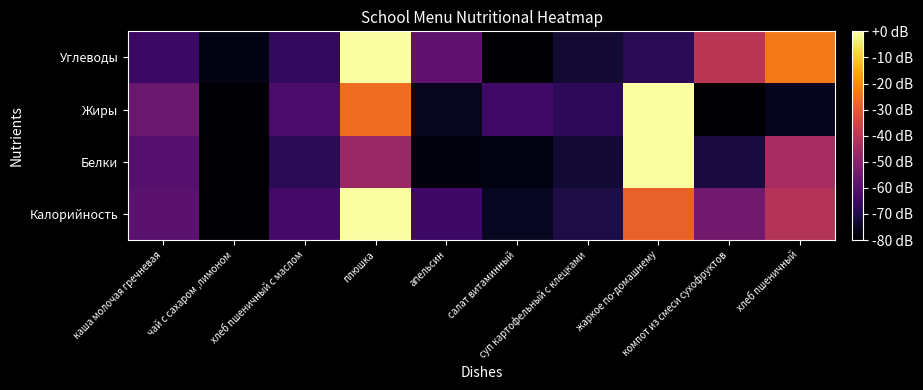

Reading left to right, what are all the values shown in this chart?

Калорийность: каша молочая гречневая=-59.0	чай с сахаром ,лимоном=-80.0	хлеб пшеничный с маслом=-63.3	плюшка=0.0	апельсин=-64.7	салат витаминный=-75.1	суп картофельный с клецками=-70.5	жаркое по-домашнему=-28.2	компот из смеси сухофруктов=-54.5	хлеб пшеничный=-41.3
Белки: каша молочая гречневая=-60.3	чай с сахаром ,лимоном=-80.0	хлеб пшеничный с маслом=-68.1	плюшка=-46.7	апельсин=-77.9	салат витаминный=-77.3	суп картофельный с клецками=-72.9	жаркое по-домашнему=0.0	компот из смеси сухофруктов=-71.4	хлеб пшеничный=-44.2
Жиры: каша молочая гречневая=-56.1	чай с сахаром ,лимоном=-79.6	хлеб пшеничный с маслом=-62.2	плюшка=-25.9	апельсин=-75.5	салат витаминный=-63.8	суп картофельный с клецками=-67.5	жаркое по-домашнему=0.0	компот из смеси сухофруктов=-80.0	хлеб пшеничный=-75.8
Углеводы: каша молочая гречневая=-65.2	чай с сахаром ,лимоном=-76.9	хлеб пшеничный с маслом=-66.7	плюшка=0.0	апельсин=-58.3	салат витаминный=-80.0	суп картофельный с клецками=-72.9	жаркое по-домашнему=-68.2	компот из смеси сухофруктов=-40.1	хлеб пшеничный=-23.6